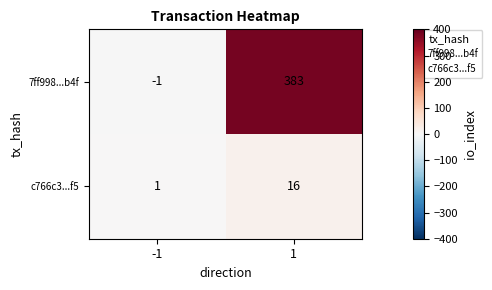

The c766c3...f5 series shows 16 at 1. True or false?

True